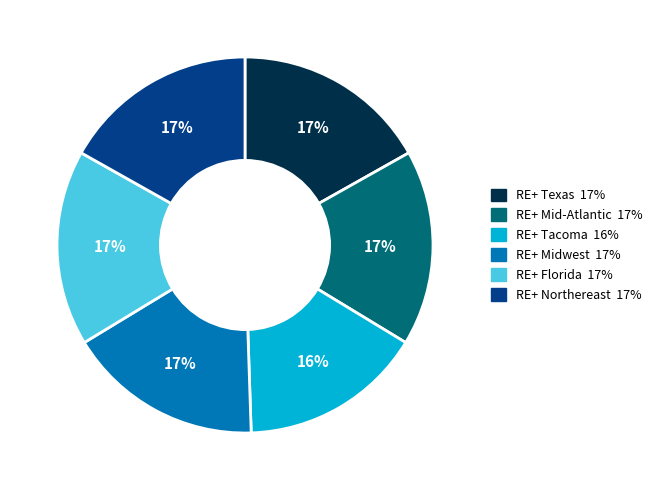

Combined, do RE+ Florida and RE+ Mid-Atlantic account for over 50%?

No